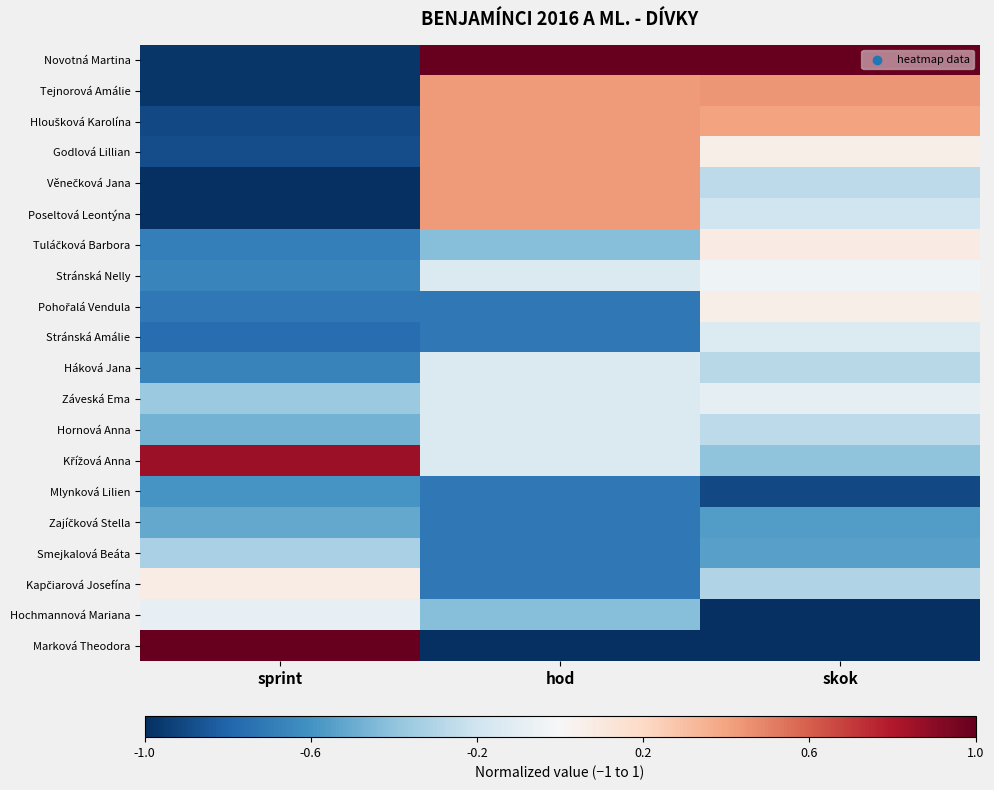

At sprint, list the series in order from smallest to largest.

Věnečková Jana, Poseltová Leontýna, Novotná Martina, Tejnorová Amálie, Hloušková Karolína, Godlová Lillian, Stránská Amálie, Pohořalá Vendula, Tuláčková Barbora, Háková Jana, Stránská Nelly, Mlynková Lilien, Zajíčková Stella, Hornová Anna, Záveská Ema, Smejkalová Beáta, Hochmannová Mariana, Kapčiarová Josefína, Křížová Anna, Marková Theodora